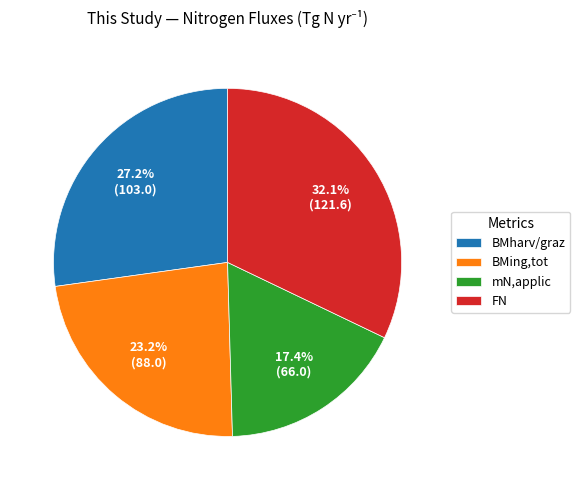

What is the ratio of the value at mN,applic to the value at BMharv/graz?

0.6